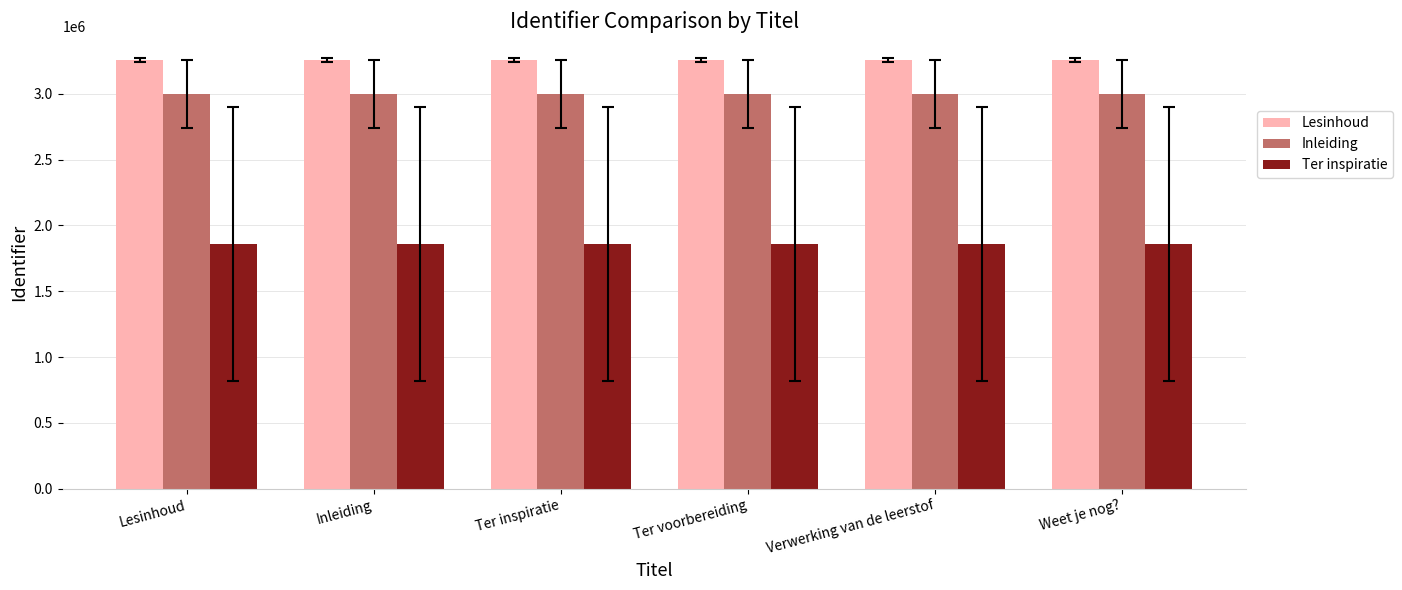

Rank the series by their average value, from lowest to highest.

Ter inspiratie, Inleiding, Lesinhoud